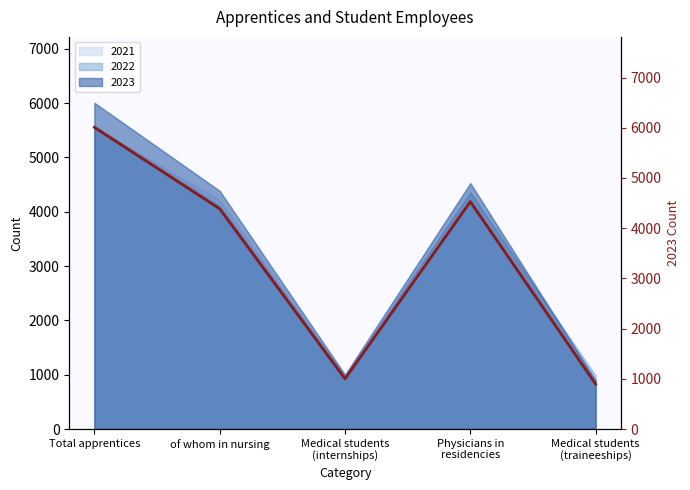

Which category has the highest value across all series?

Total apprentices